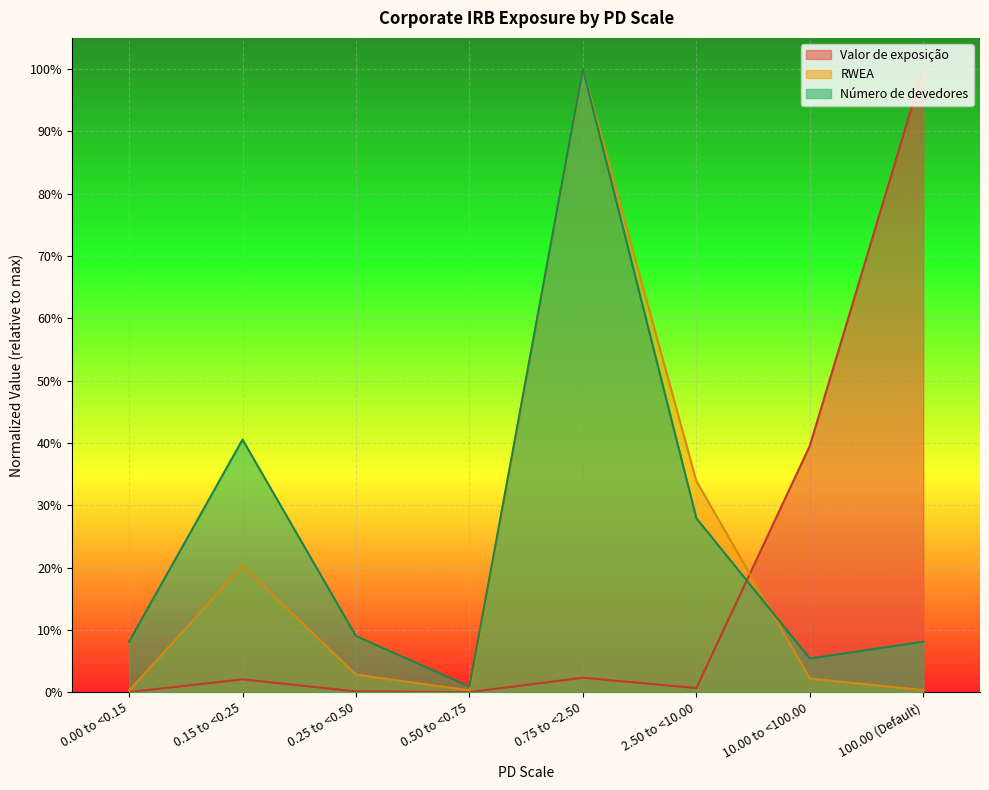

Reading left to right, transcribe all the data shown in this chart.

Valor de exposição: 0.00 to <0.15=0.0	0.15 to <0.25=0.0	0.25 to <0.50=0.0	0.50 to <0.75=0.0	0.75 to <2.50=0.0	2.50 to <10.00=0.0	10.00 to <100.00=0.4	100.00 (Default)=1.0
RWEA: 0.00 to <0.15=0.0	0.15 to <0.25=0.2	0.25 to <0.50=0.0	0.50 to <0.75=0.0	0.75 to <2.50=1.0	2.50 to <10.00=0.3	10.00 to <100.00=0.0	100.00 (Default)=0.0
Número de devedores: 0.00 to <0.15=0.1	0.15 to <0.25=0.4	0.25 to <0.50=0.1	0.50 to <0.75=0.0	0.75 to <2.50=1.0	2.50 to <10.00=0.3	10.00 to <100.00=0.1	100.00 (Default)=0.1